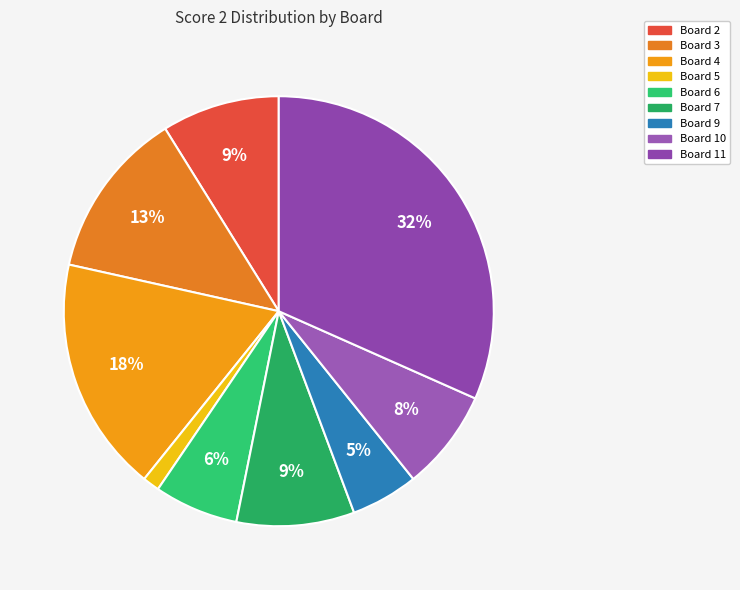

Count the number of slices in the pie.

9